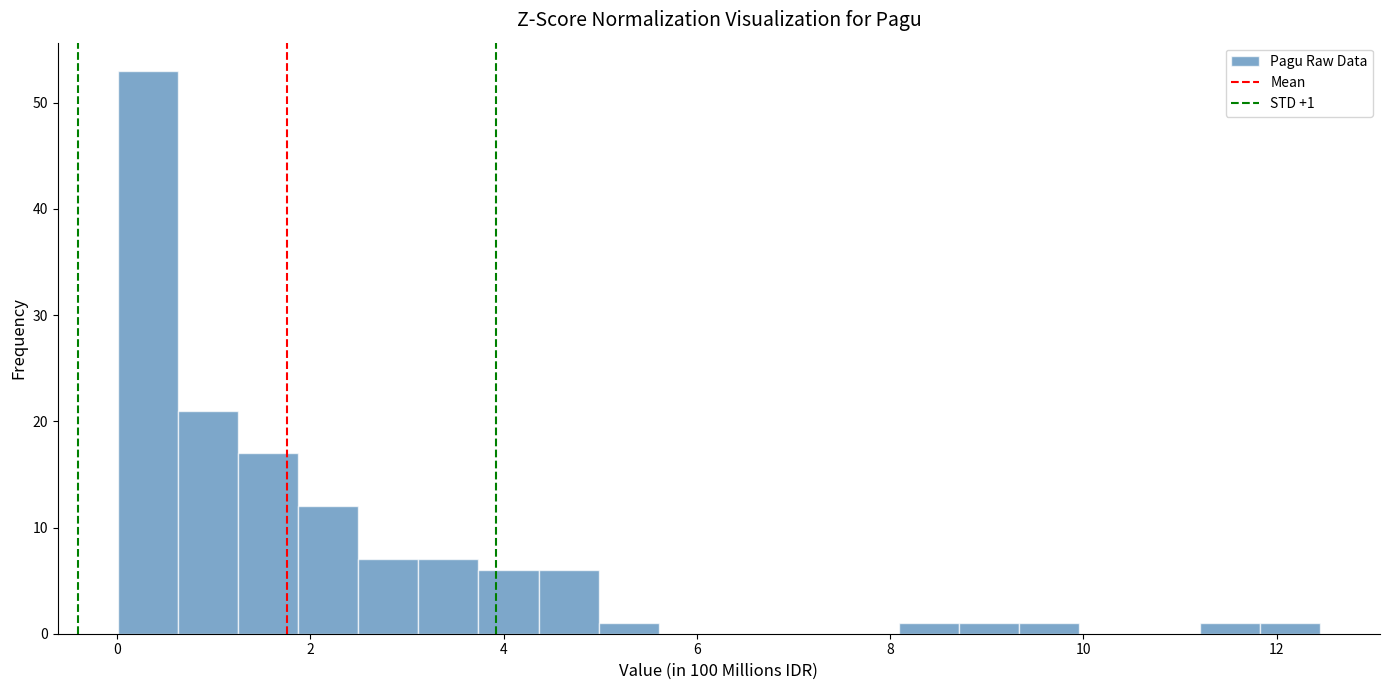

Read against the x-axis, roughly where is the centre of the tallest bar?

0.4